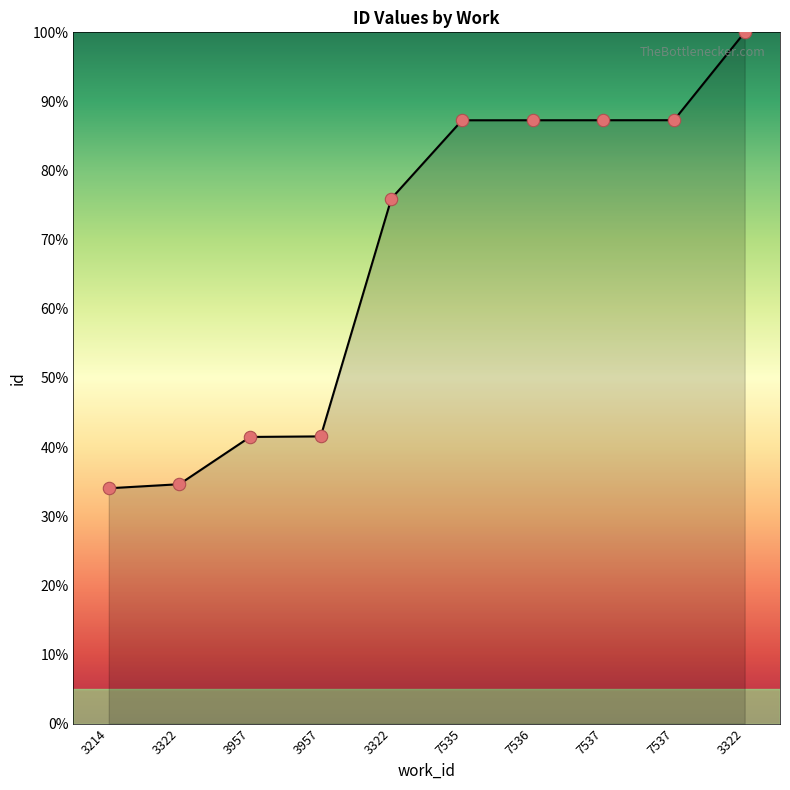

Is this an area chart (filled region under the line)?

Yes